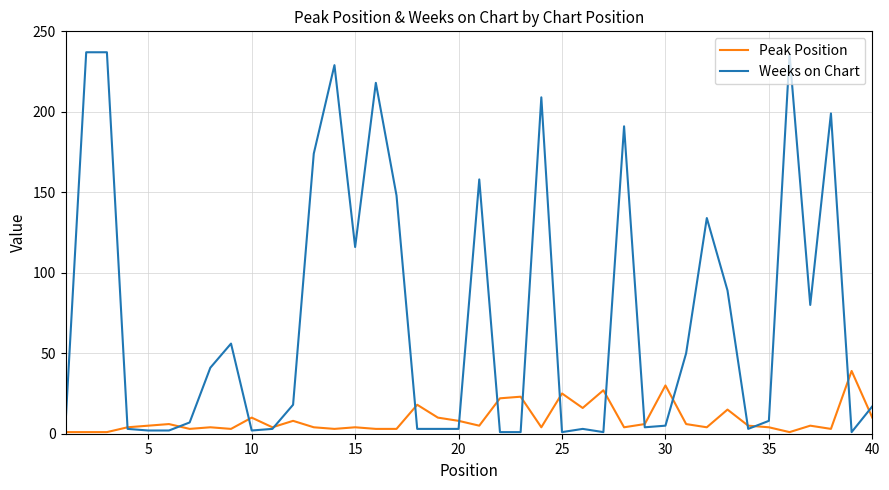

True or false: Weeks on Chart has more than 0 interior local peaks.

True